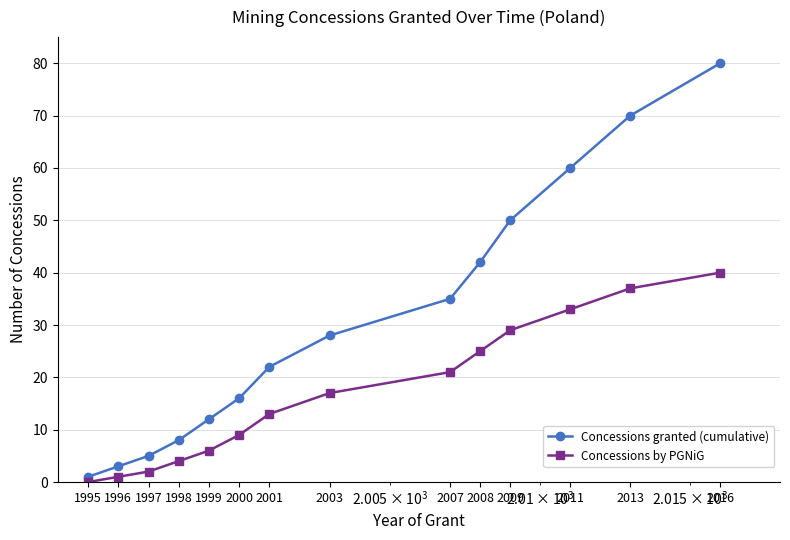

True or false: Concessions by PGNiG and Concessions granted (cumulative) cross at least once.

False